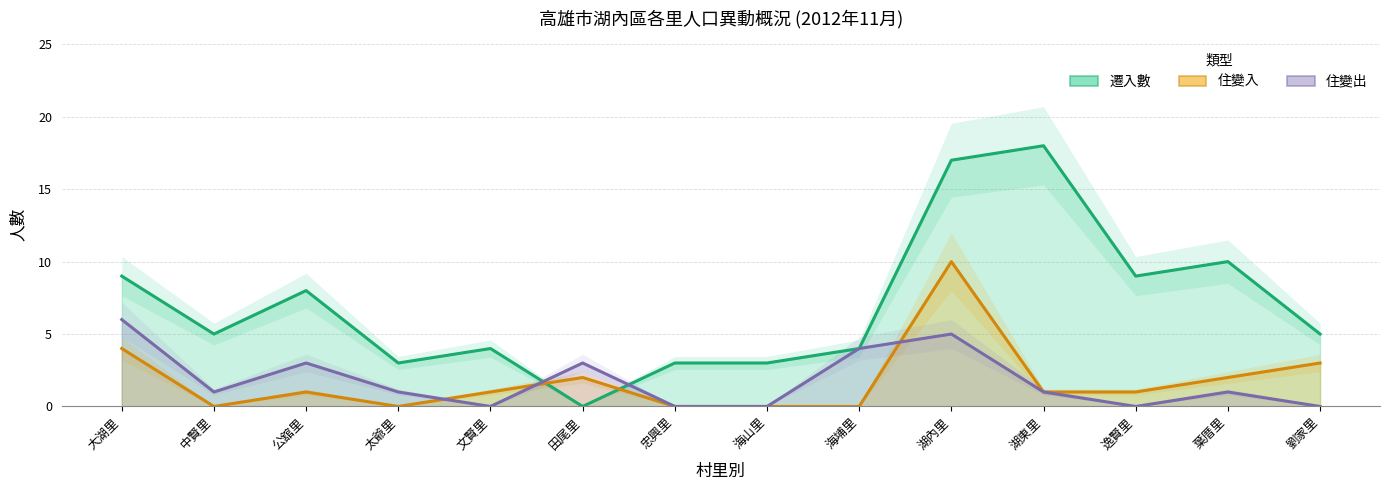

Rank the series at 逸賢里 from lowest to highest value.

住變出, 住變入, 遷入數